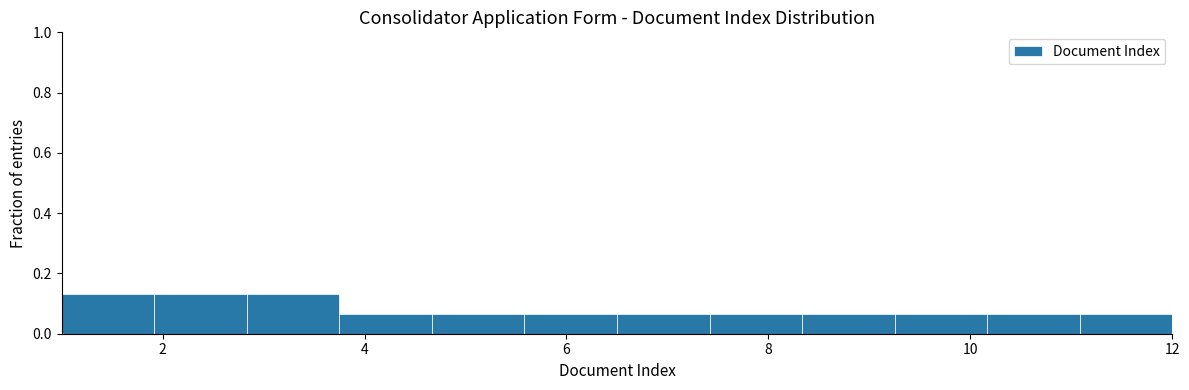

Reading left to right, list every bar in this chart as the range it spans on the x-axis followed by its height. Neither the bar edges nor the heights are printed on the chart, so give them approximately, as read against the axes.

1.0 to 2.0: 0.14
2.0 to 2.8: 0.14
2.8 to 3.8: 0.14
3.8 to 4.6: 0.06
4.6 to 5.6: 0.06
5.6 to 6.6: 0.06
6.6 to 7.4: 0.06
7.4 to 8.4: 0.06
8.4 to 9.2: 0.06
9.2 to 10.2: 0.06
10.2 to 11.0: 0.06
11.0 to 12.0: 0.06